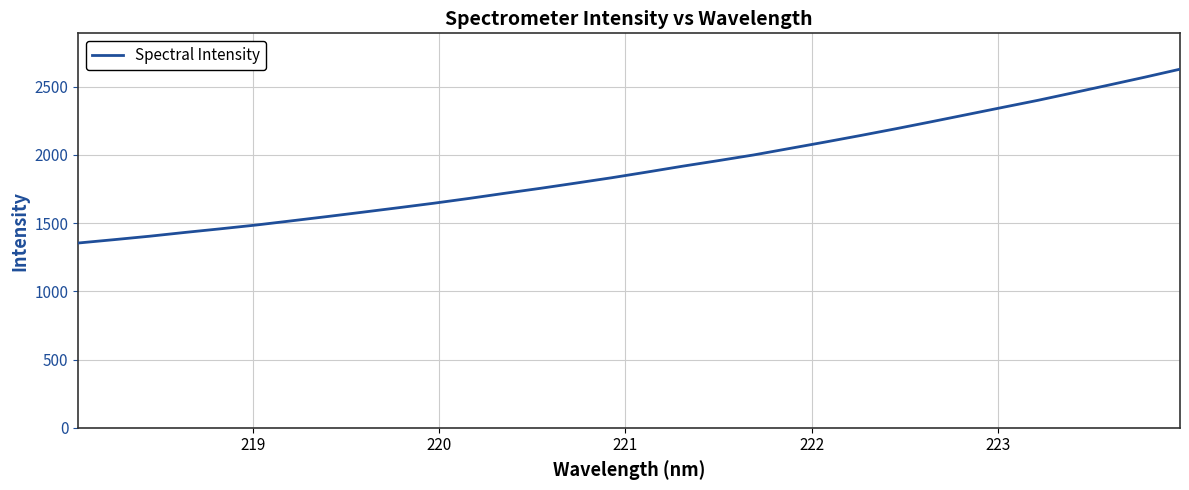

What is the minimum value shown in the chart?

1354.3